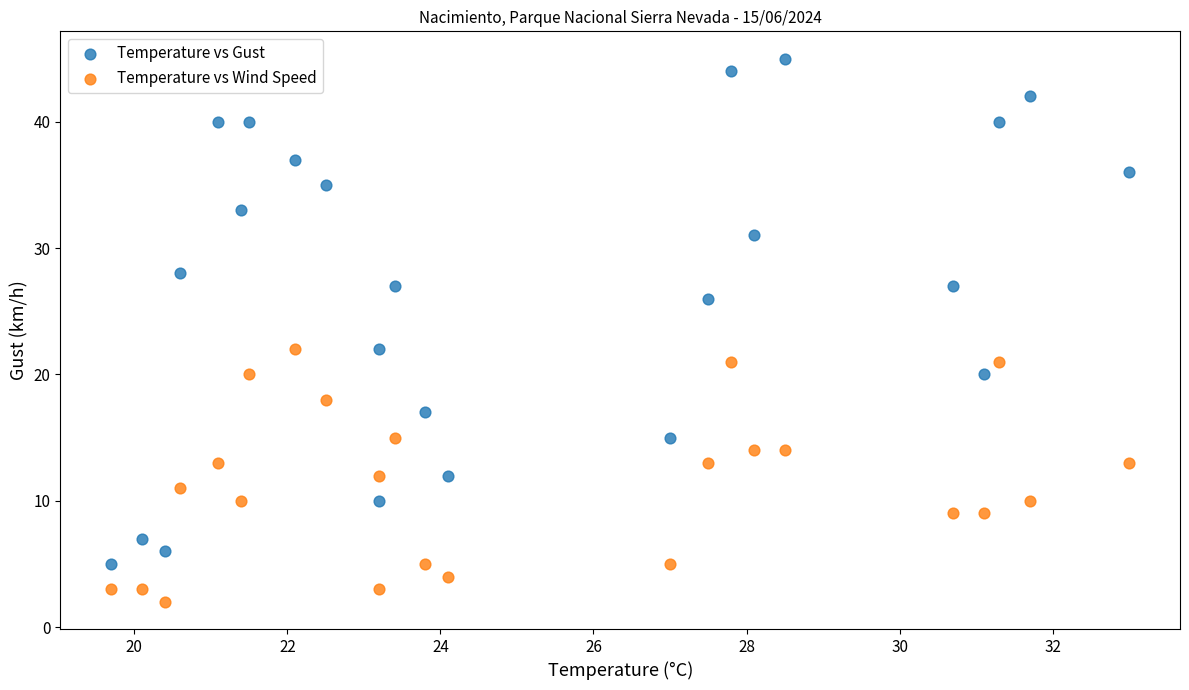

In the Temperature vs Gust series, what Y value is closest to 25?

26